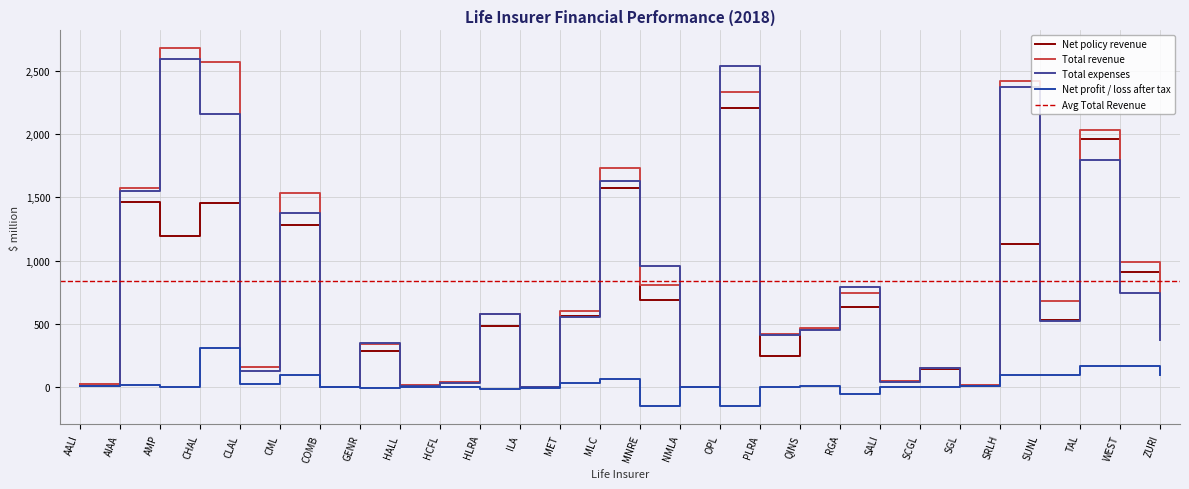

What is the spread (max minus min) of values at CHAL?

2254.7